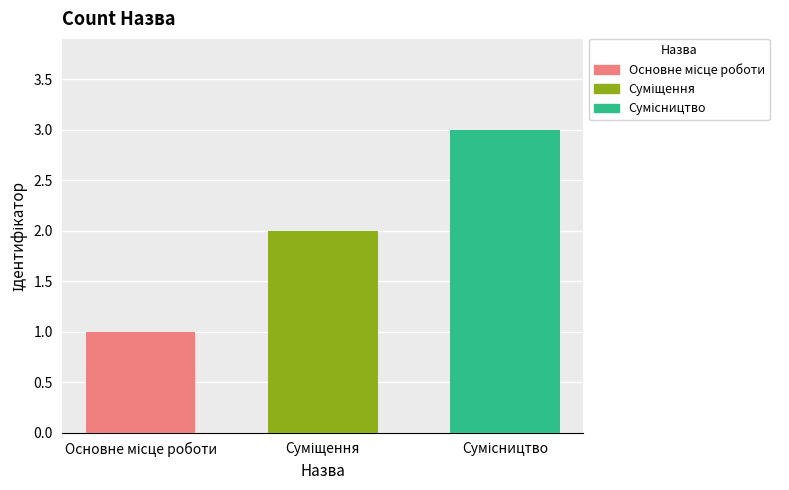

Reading left to right, list all the values displayed in this chart.

1	2	3